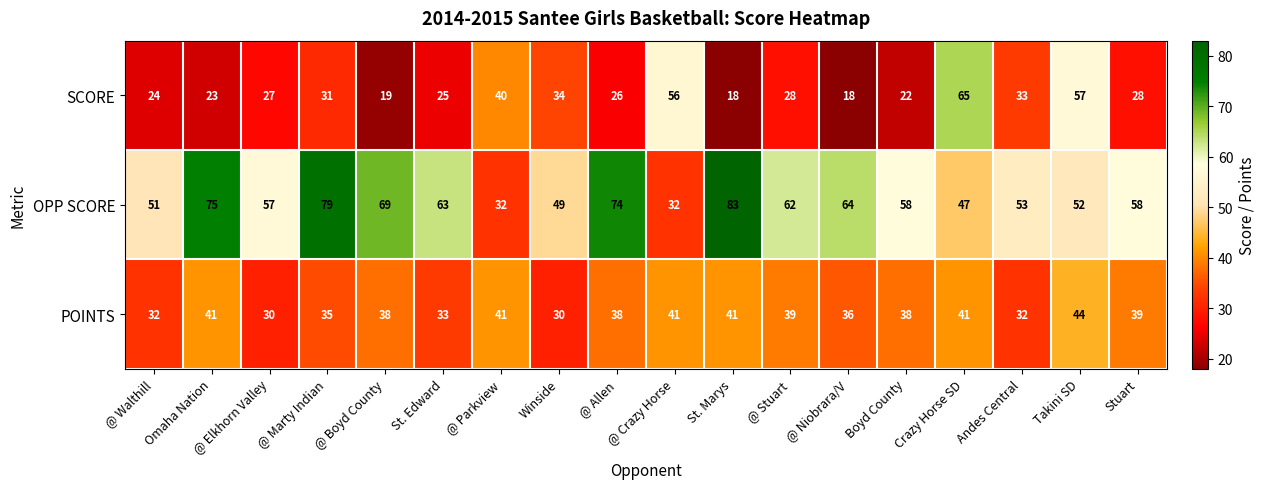

How many distinct data groups are displayed?

3